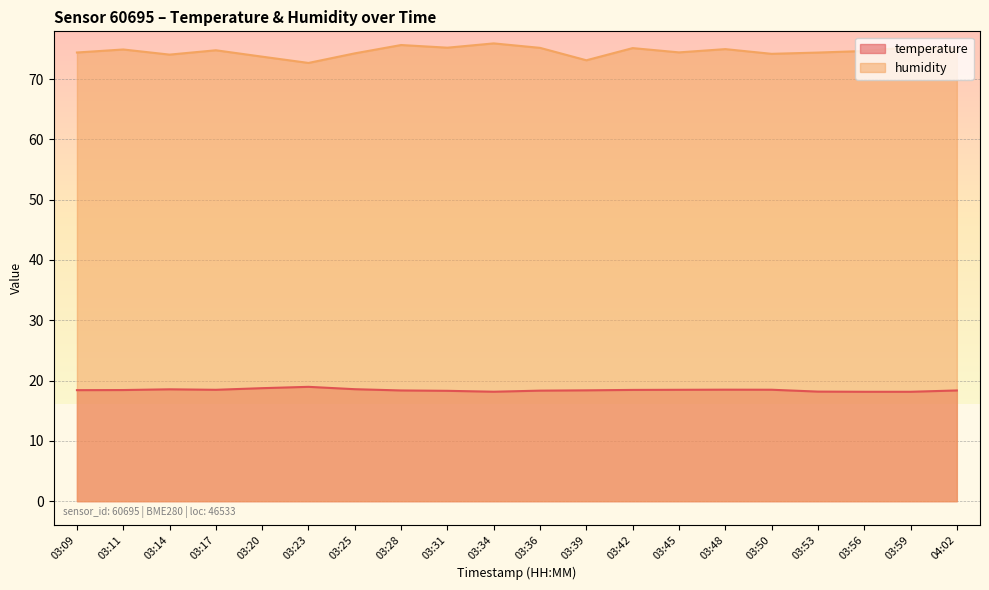

At which category does temperature reach its first local valley?

03:17